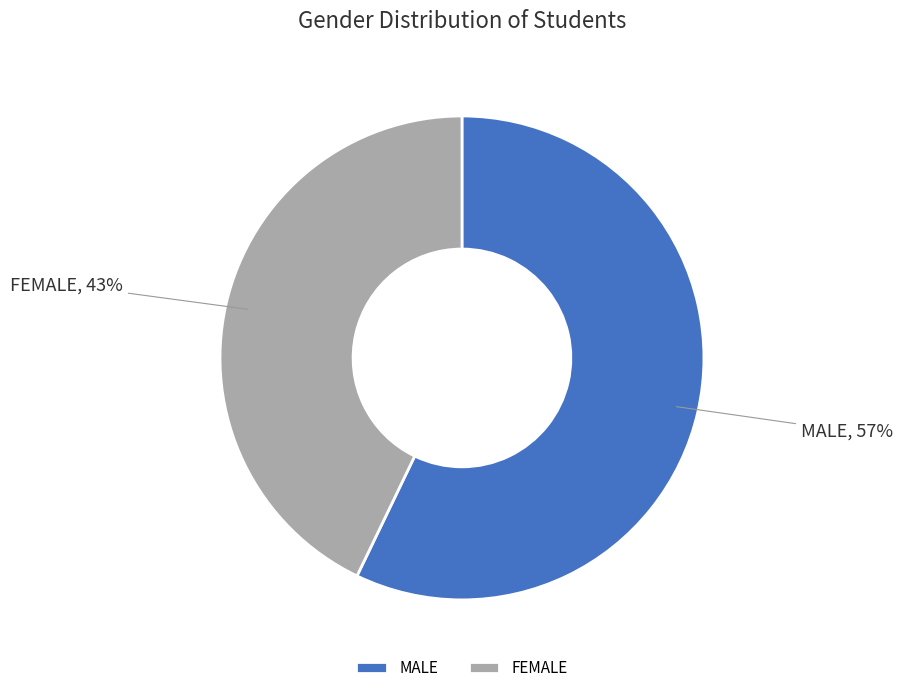

Does any single category account for the majority?

Yes